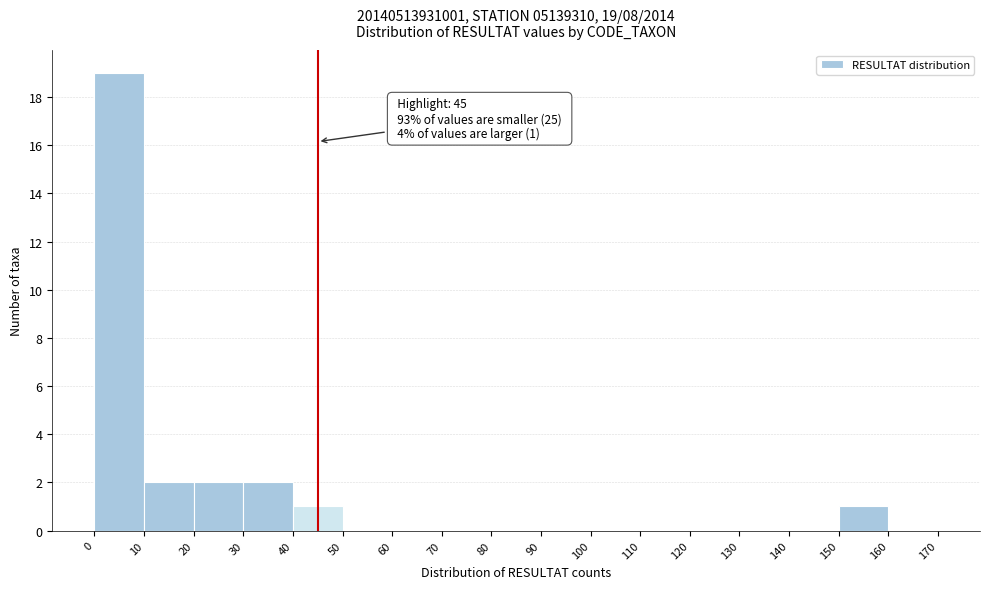

Over which range of the x-axis is the bar tallest?

0 to 10